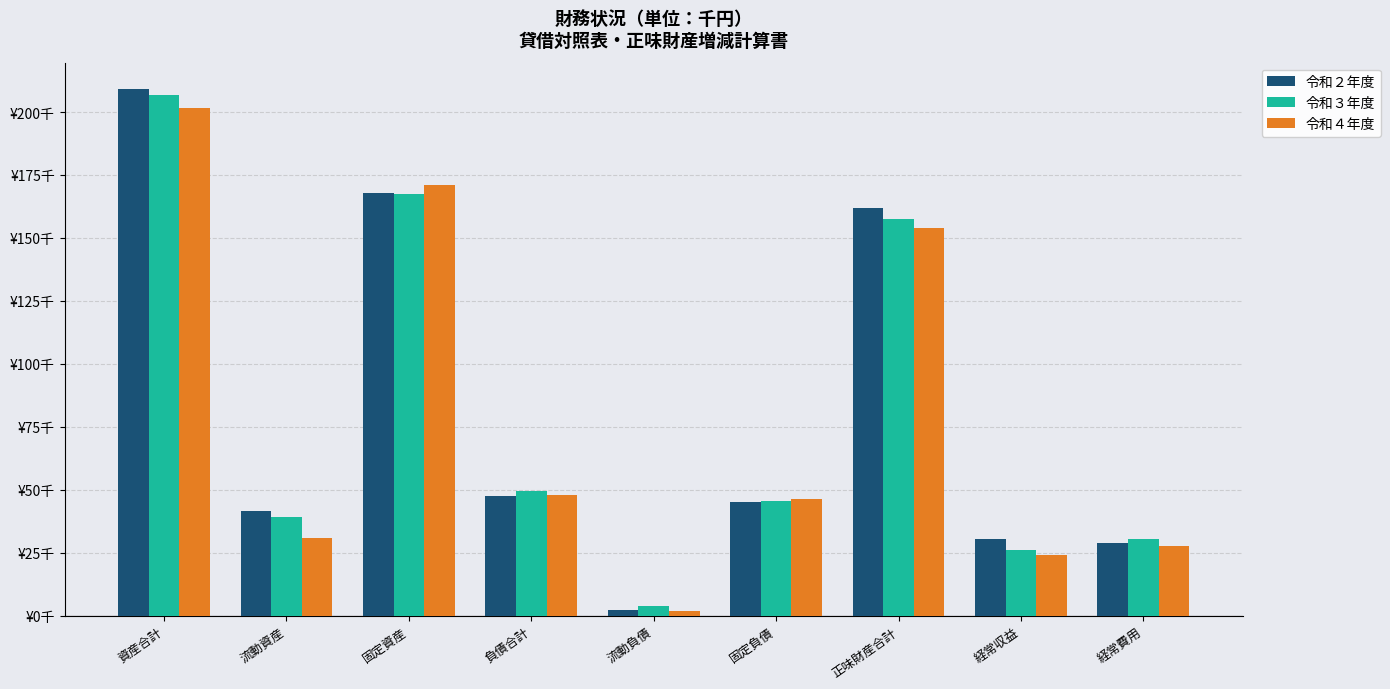

Is it true that 令和３年度 equals 43070 at 経常収益?

False